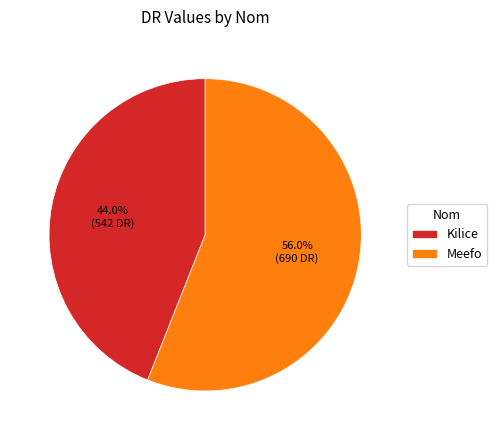

To the nearest percent, what is the difference between the Kilice and Meefo slice percentages?

12%